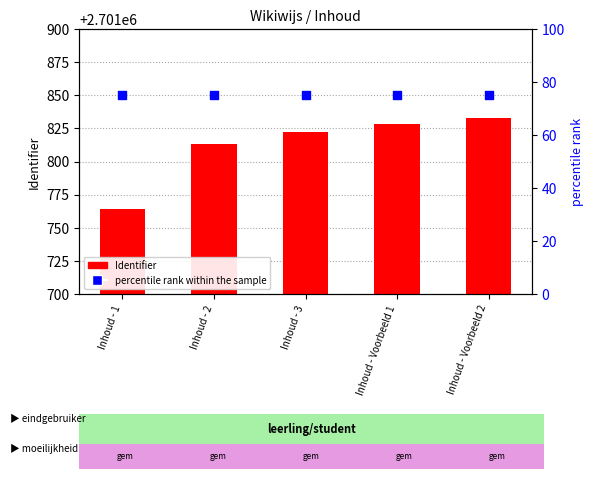

Is the value of Identifier at Inhoud - 3 greater than the value of percentile rank within the sample at Inhoud - 2?

Yes